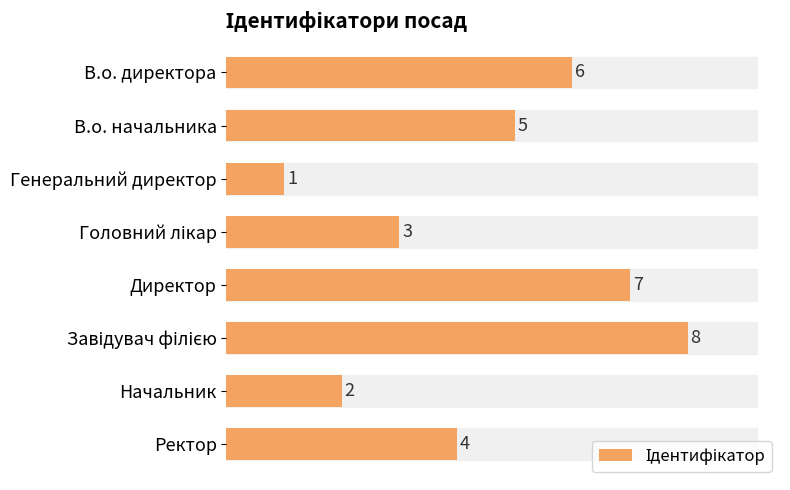

How many series are shown in this chart?

1